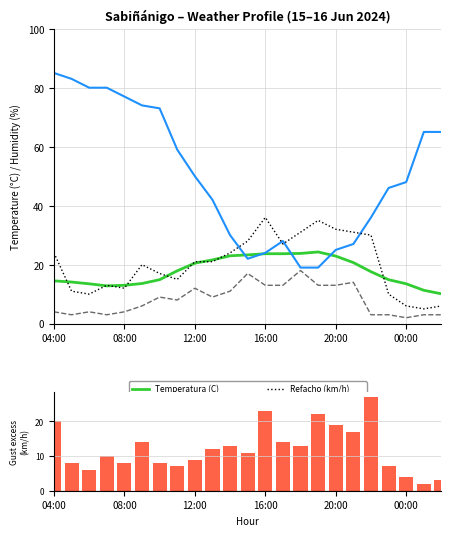

What is the lowest value of the Refacho (km/h) series?

5.0